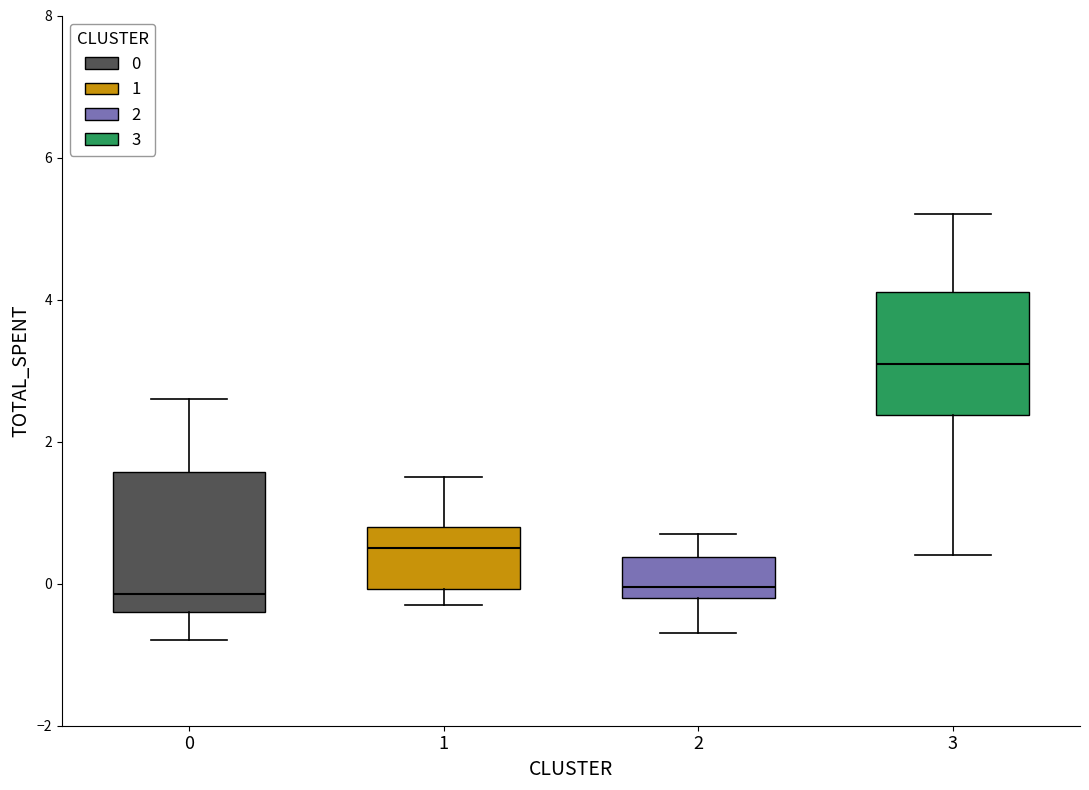

Reading left to right, transcribe this box plot: for each box, give where its median line is, the range the box spans, and where its two whiskers end, as read against the y-axis. The values are not printed on the chart, so give them approximately, as read against the axis.

0: median -0.2, box -0.4 to 1.6, whiskers -0.8 to 2.6
1: median 0.6, box 0.0 to 0.8, whiskers -0.2 to 1.6
2: median 0.0, box -0.2 to 0.4, whiskers -0.6 to 0.8
3: median 3.2, box 2.4 to 4.2, whiskers 0.4 to 5.2